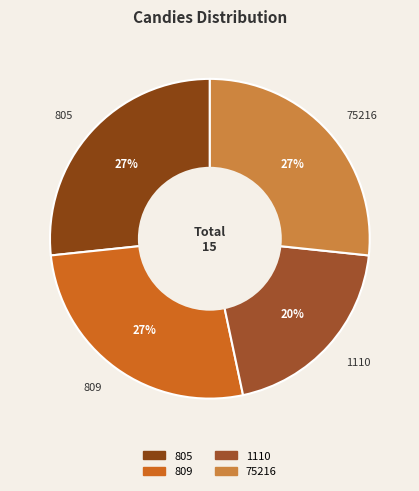

What is the smallest slice in the pie chart?

1110